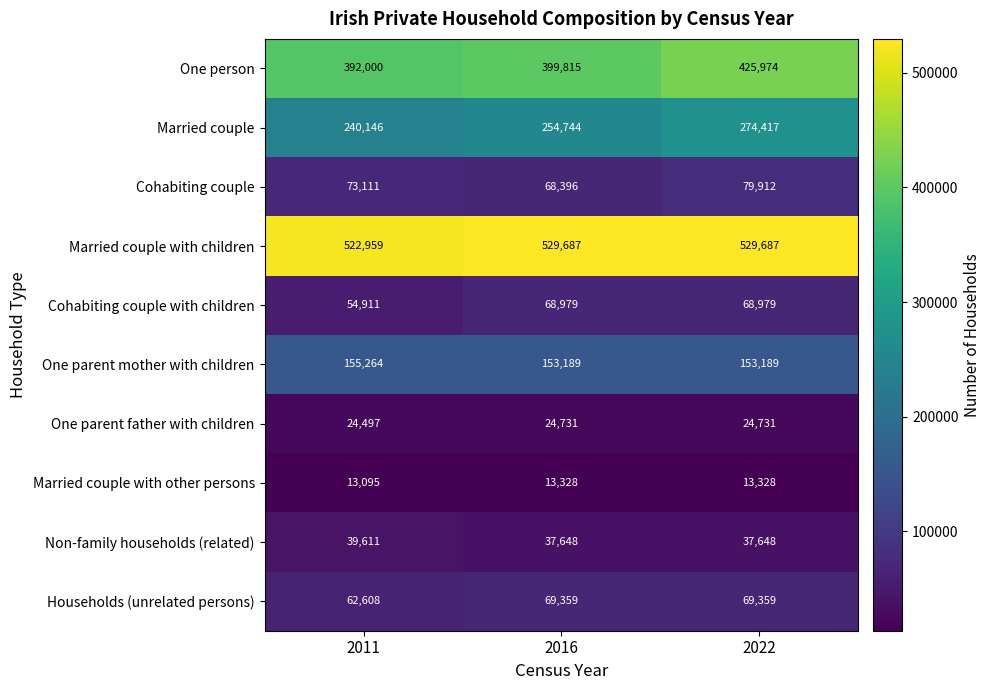

List the series in order of their peak value, highest first.

Married couple with children, One person, Married couple, One parent mother with children, Cohabiting couple, Households (unrelated persons), Cohabiting couple with children, Non-family households (related), One parent father with children, Married couple with other persons